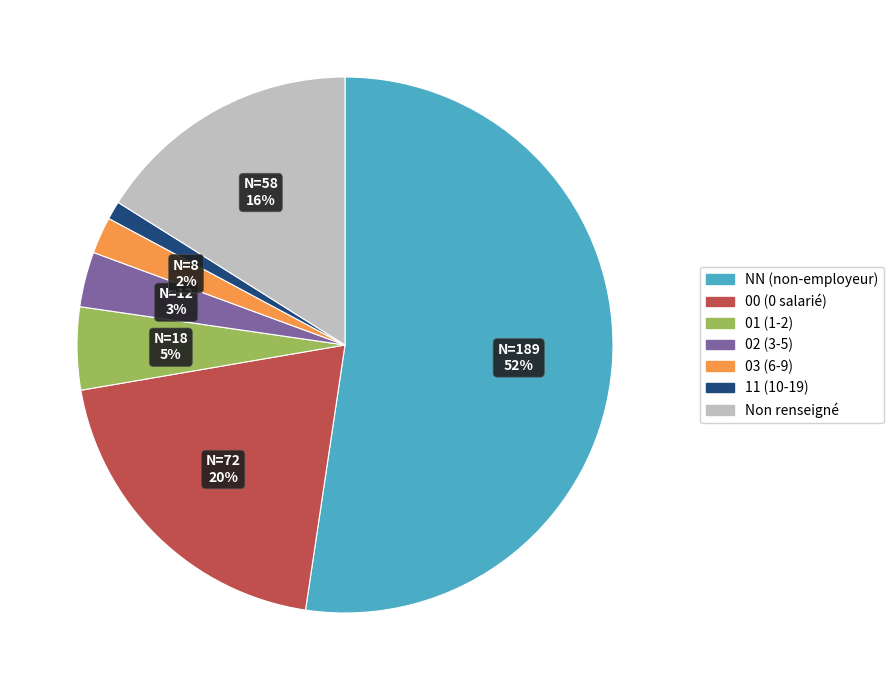

Does any single category account for the majority?

Yes